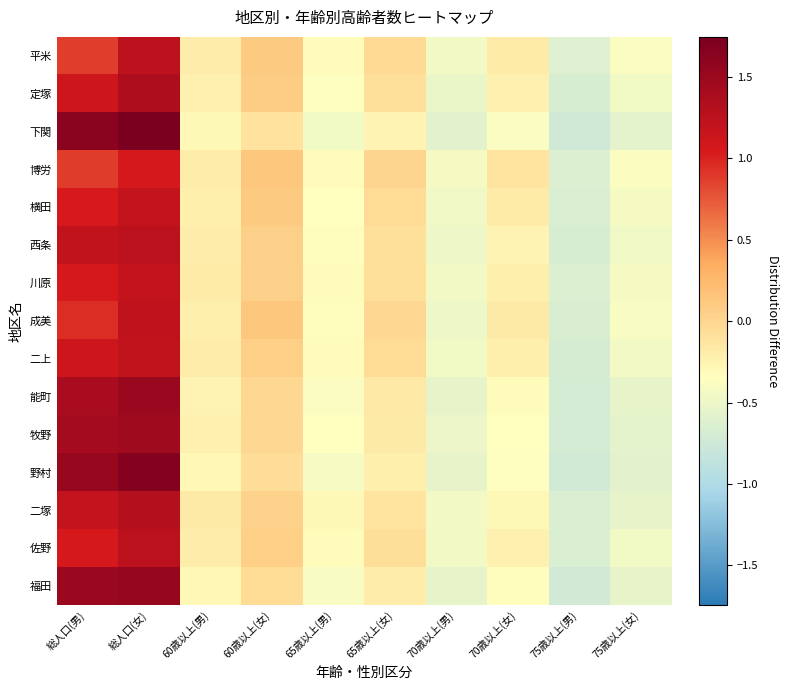

What is the spread (max minus min) of values at 総人口(男)?

0.8